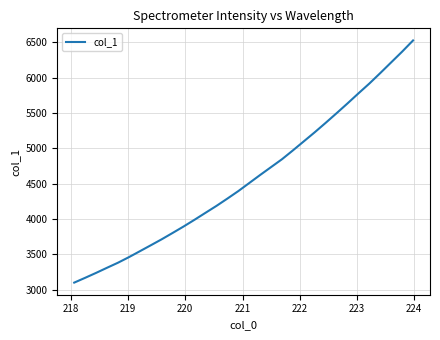

What is the greatest value displayed?

6524.6